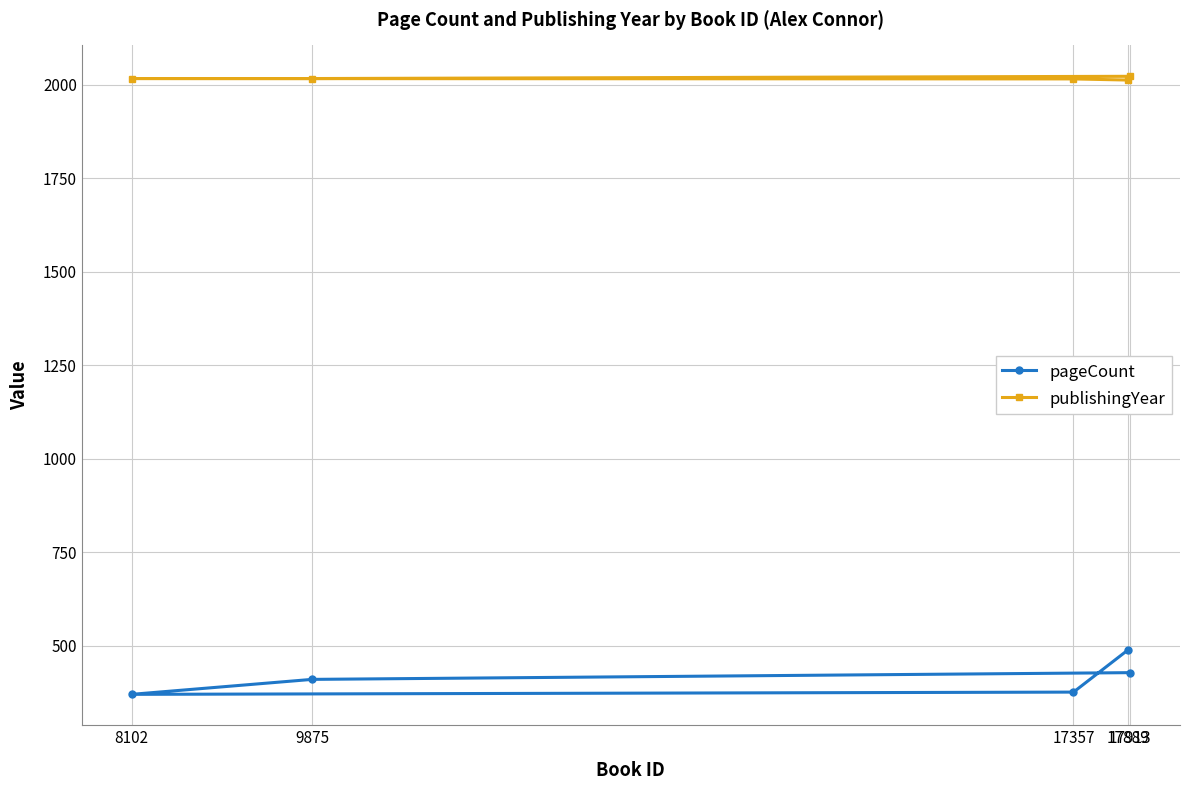

The publishingYear series shows 2016 at 9875. True or false?

True